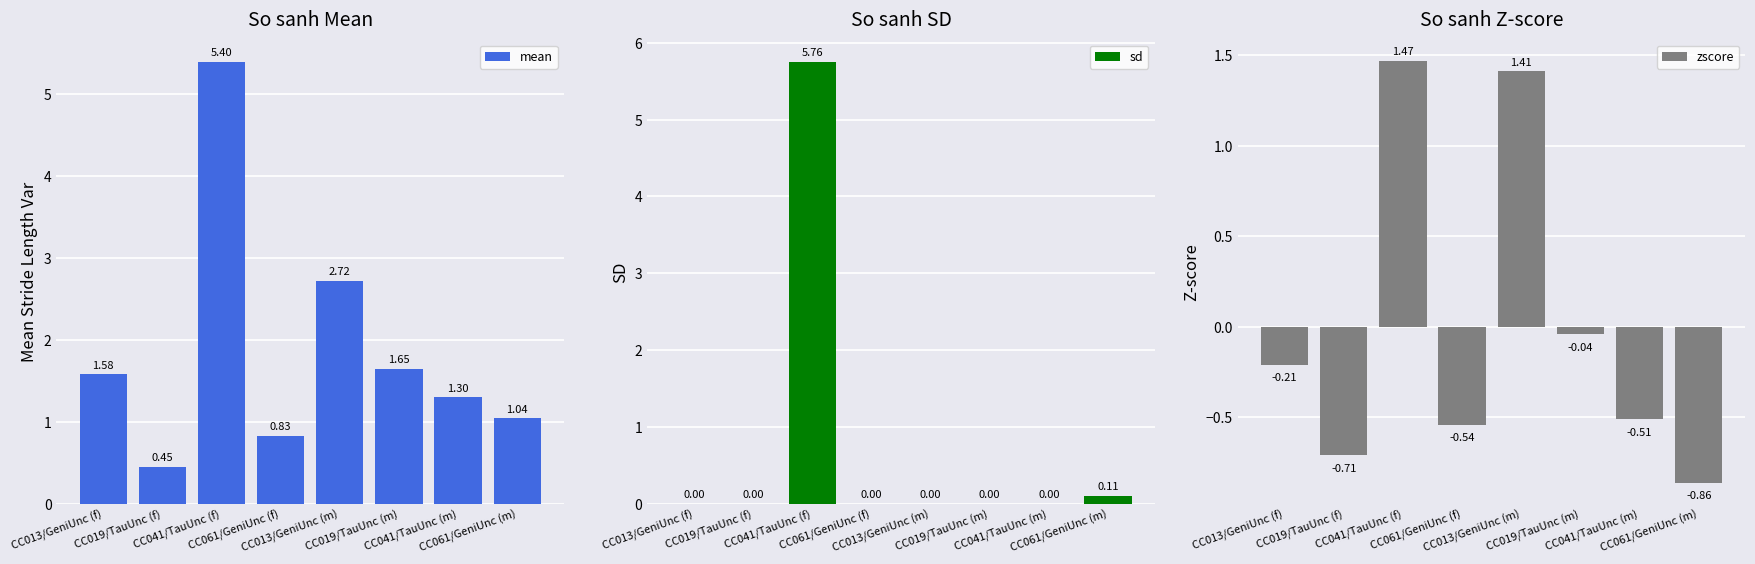

What is the difference between the zscore values at CC061/GeniUnc (f) and CC061/GeniUnc (m)?

0.3